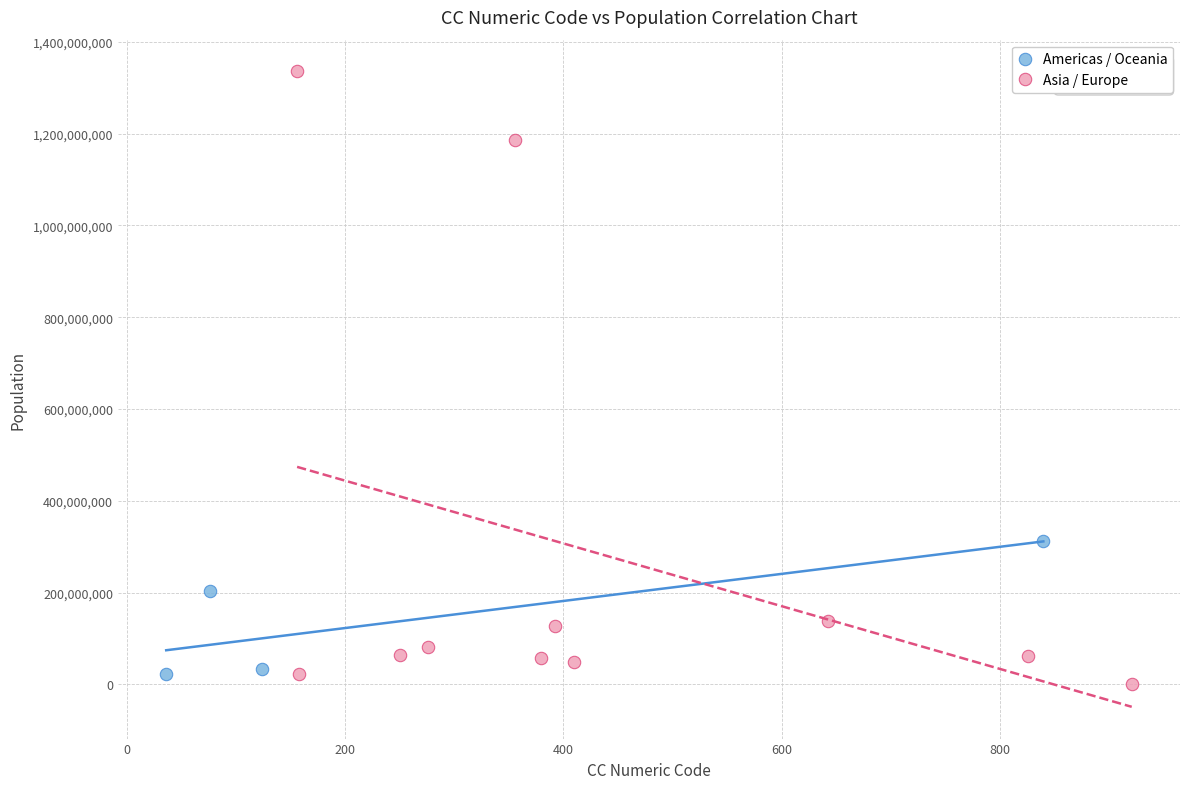

Which series has the largest Y range (max minus min)?

Asia / Europe